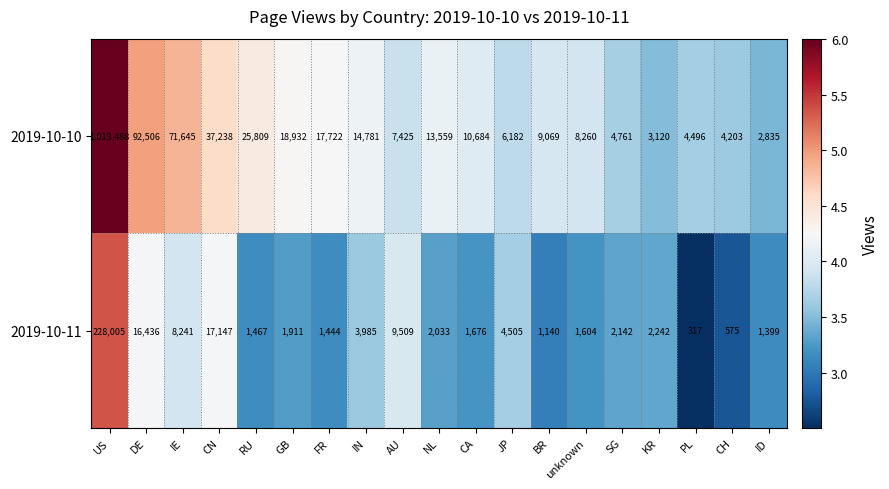

At which category is the sum across all series the highest?

US